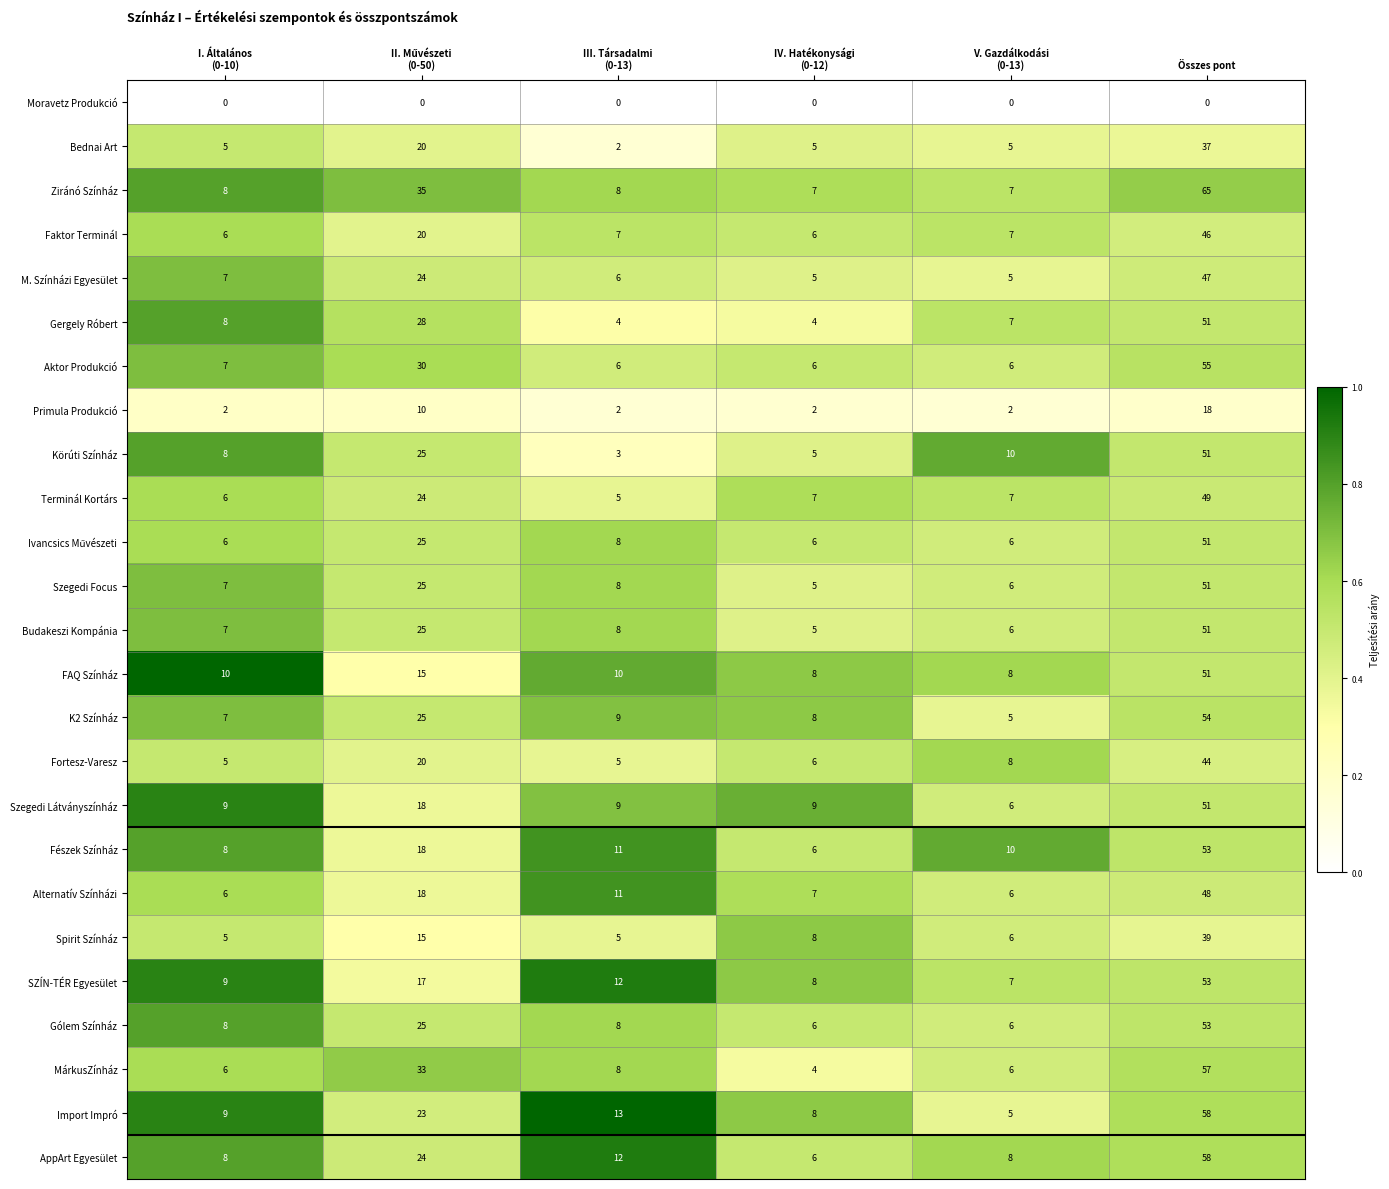

What is the sum of all Alternatív Színházi values?

96